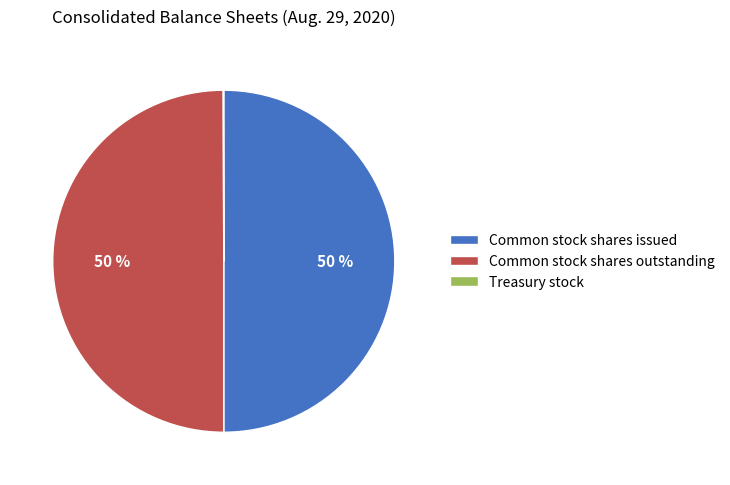

Is it true that Common stock shares issued is 50% of the pie?

True